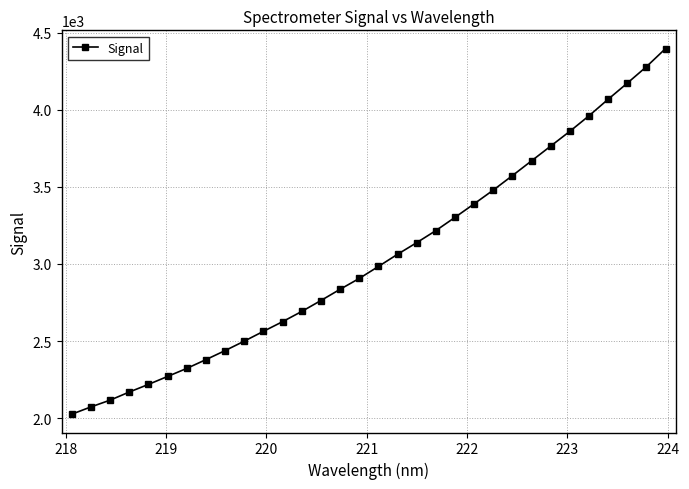

How many data points does each series have?

32